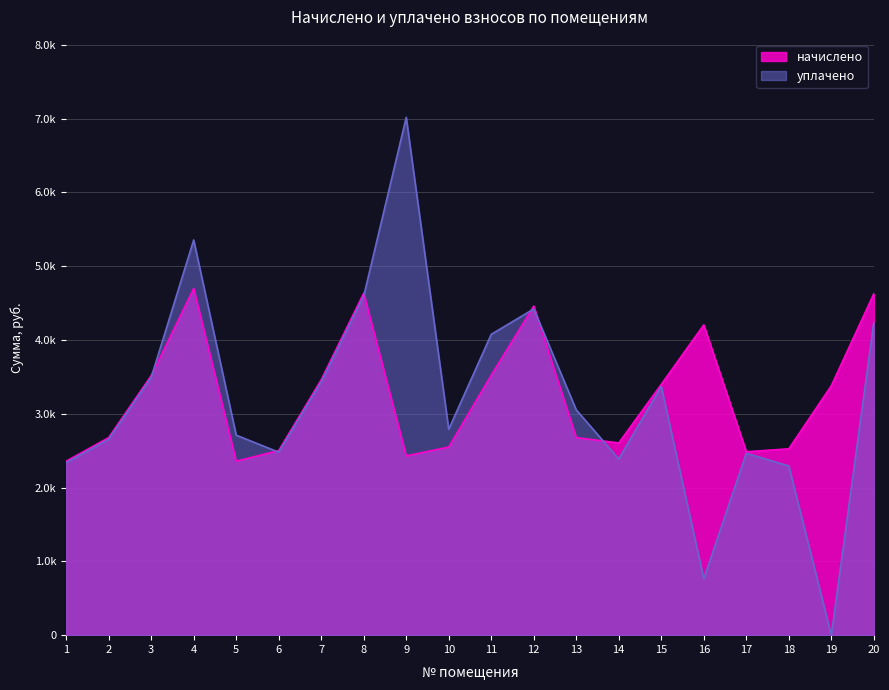

How many values in уплачено are above zero?

19